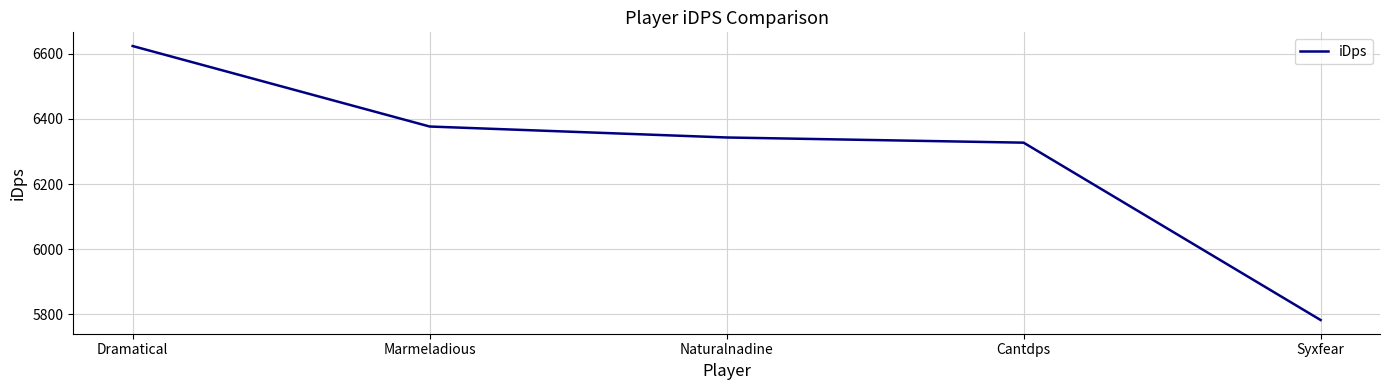

How many lines are shown in the chart?

1